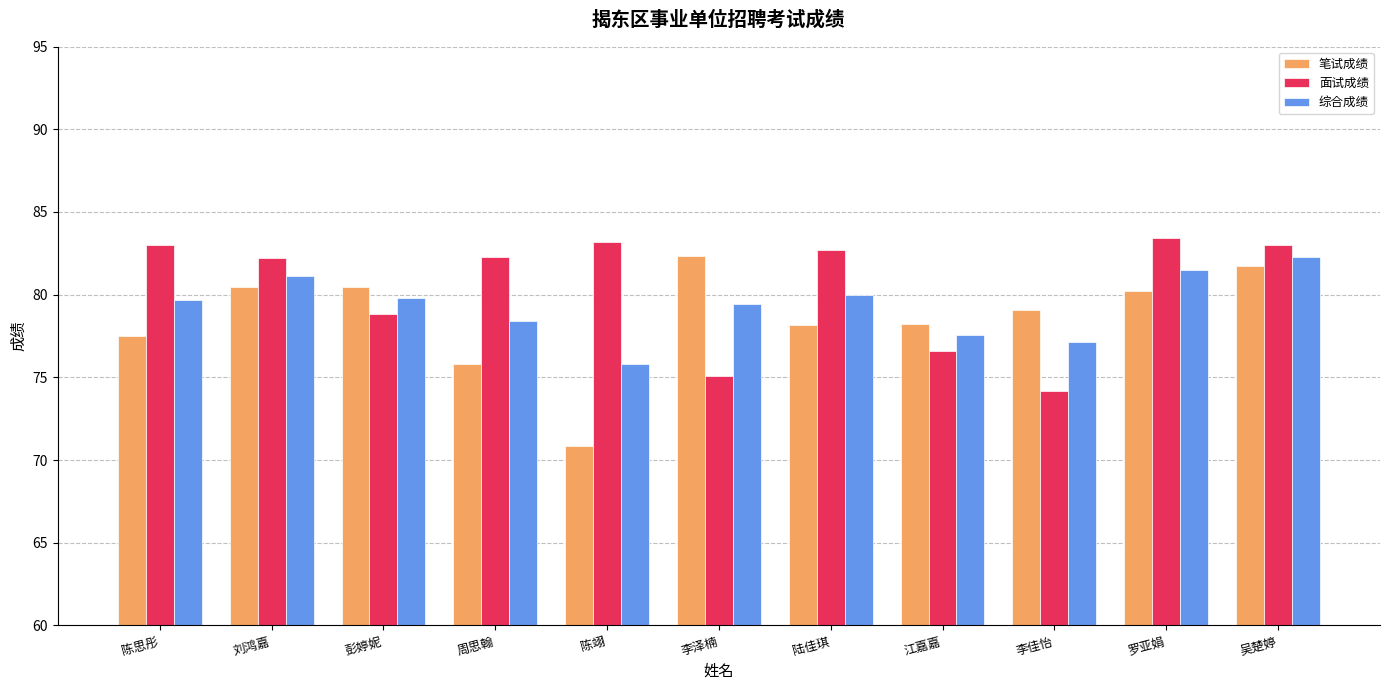

The value of 面试成绩 at 李泽楠 is 75.1. True or false?

True